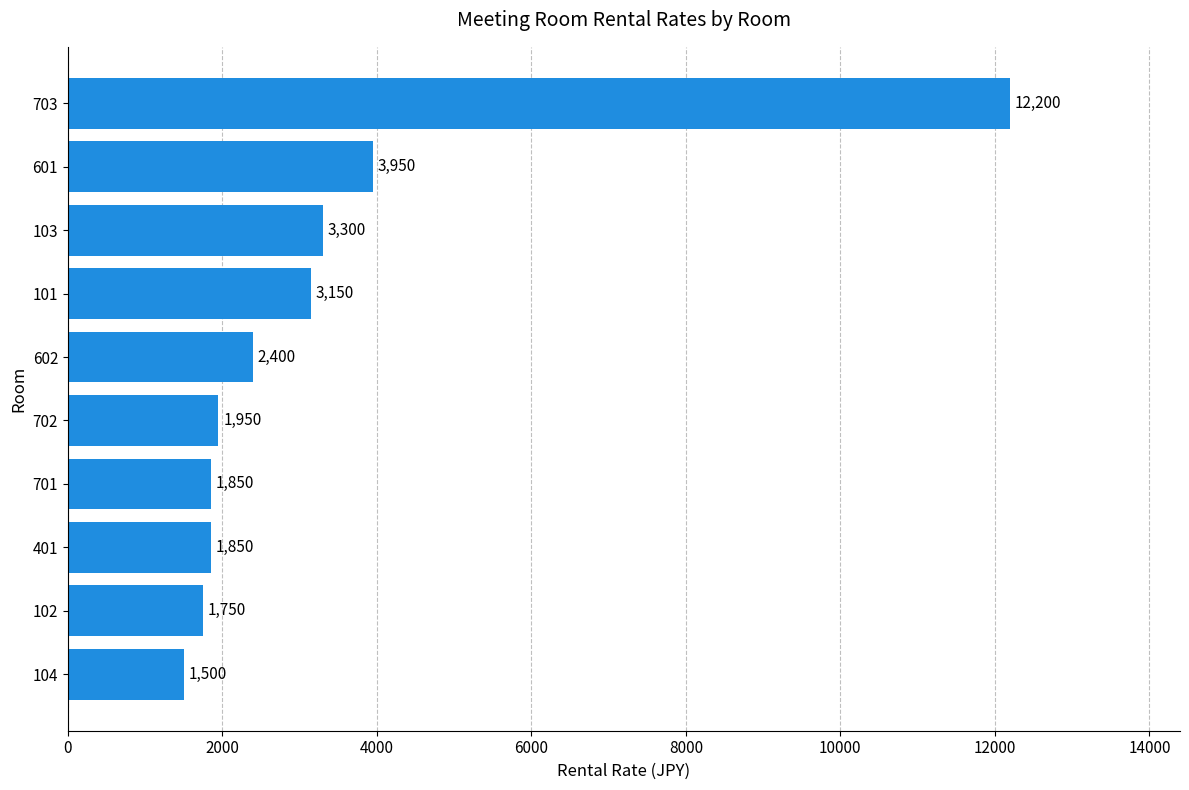

What value does the data have at 702, to the nearest 50?

1950